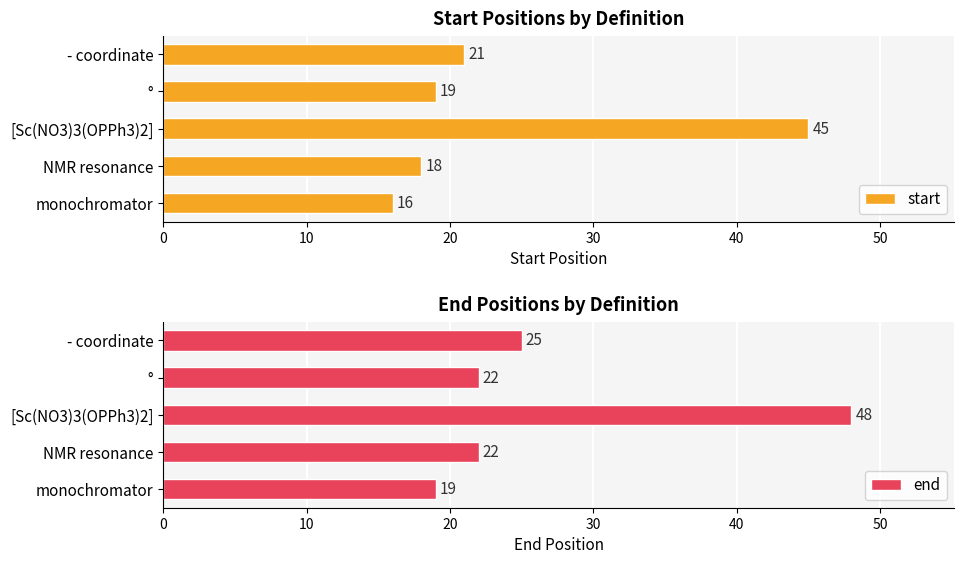

How many categories are shown in the chart?

5